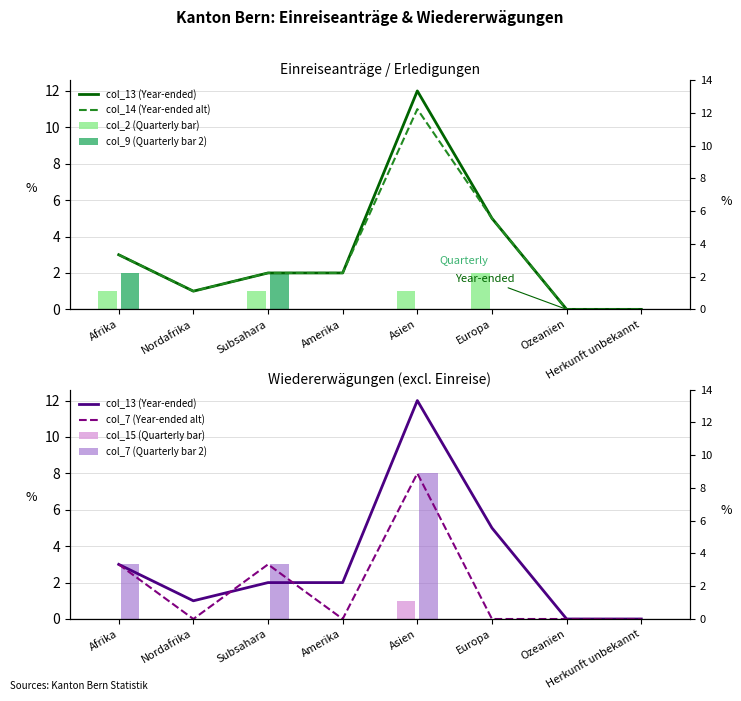

At how many categories does at least one series exceed 6?

1